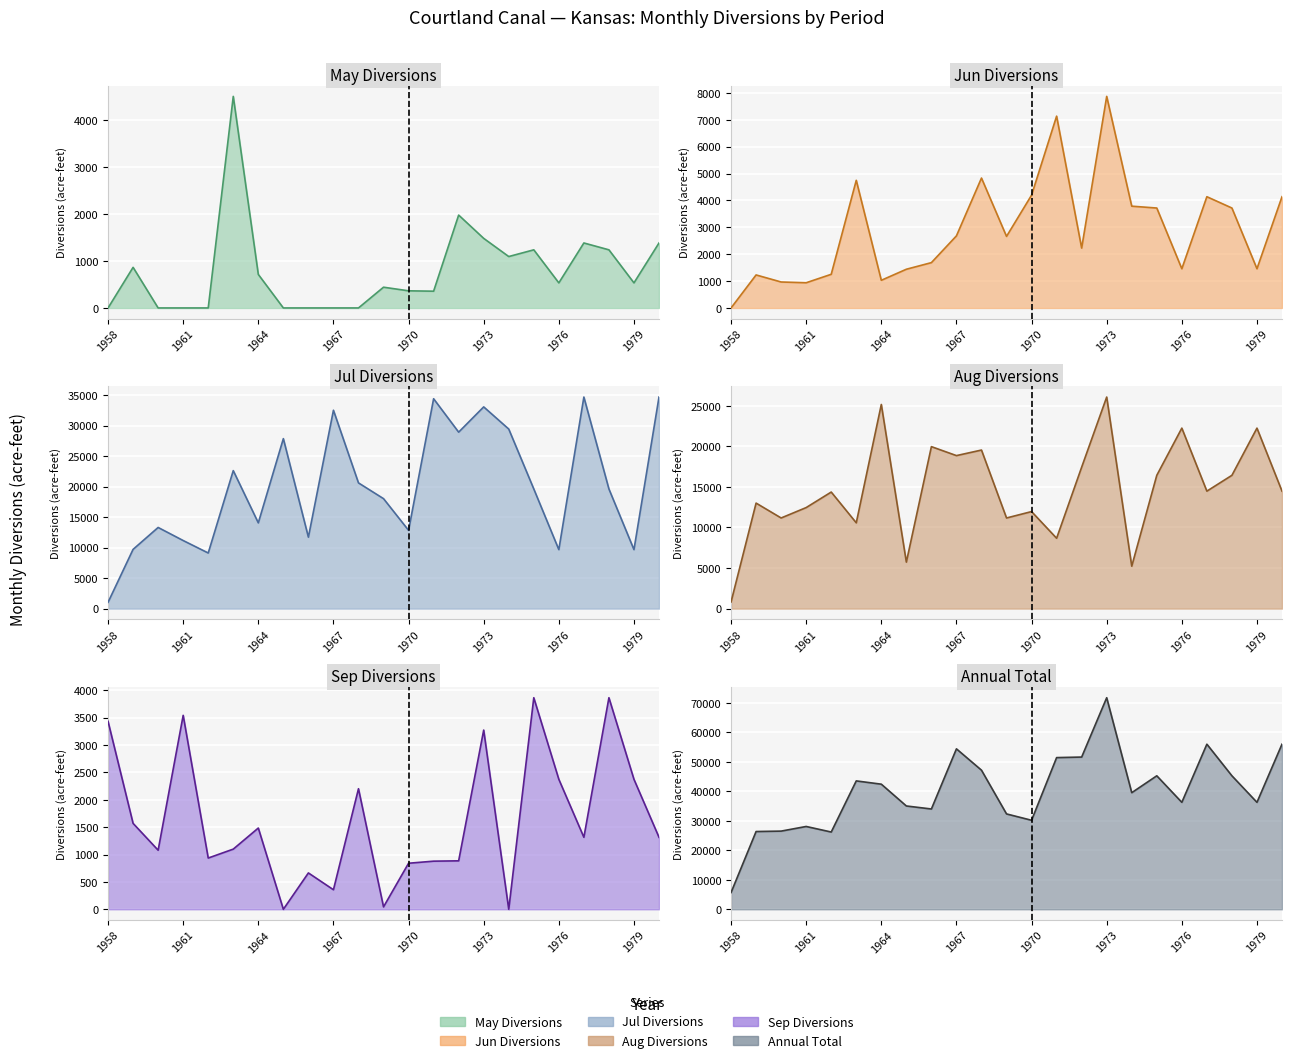

At which category is the sum across all series the highest?

1973